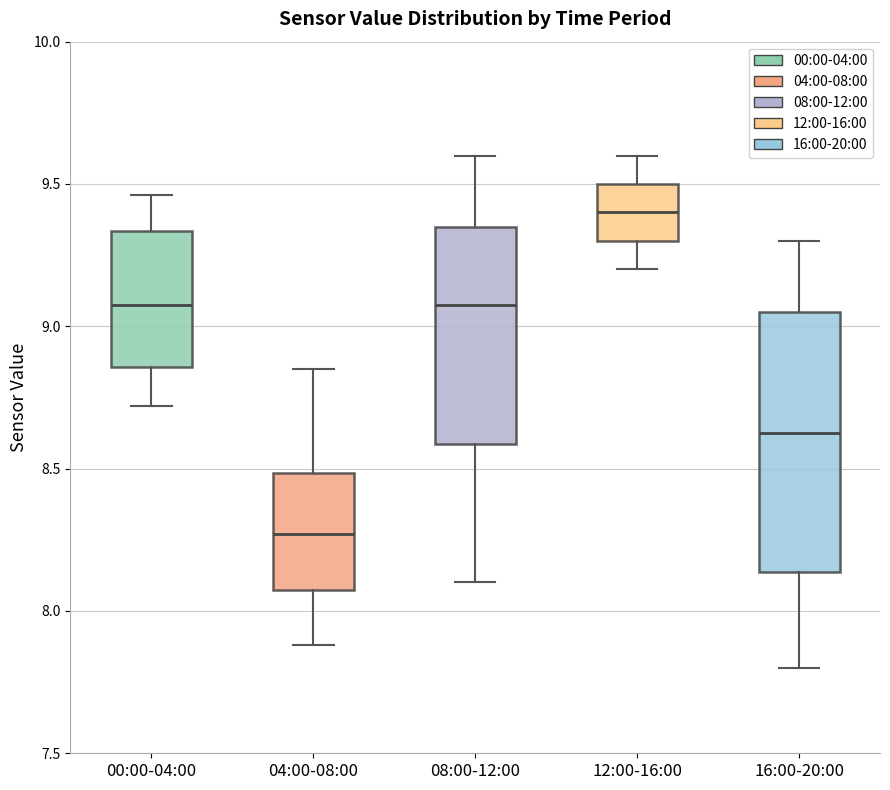

Reading left to right, read every box against the y-axis: the position of its median line, the range the box covers, and the ends of its whiskers. The values are not printed on the chart, so give them approximately, as read against the axis.

00:00-04:00: median 9.10, box 8.85 to 9.35, whiskers 8.70 to 9.45
04:00-08:00: median 8.25, box 8.10 to 8.50, whiskers 7.90 to 8.85
08:00-12:00: median 9.10, box 8.60 to 9.35, whiskers 8.10 to 9.60
12:00-16:00: median 9.40, box 9.30 to 9.50, whiskers 9.20 to 9.60
16:00-20:00: median 8.65, box 8.15 to 9.05, whiskers 7.80 to 9.30